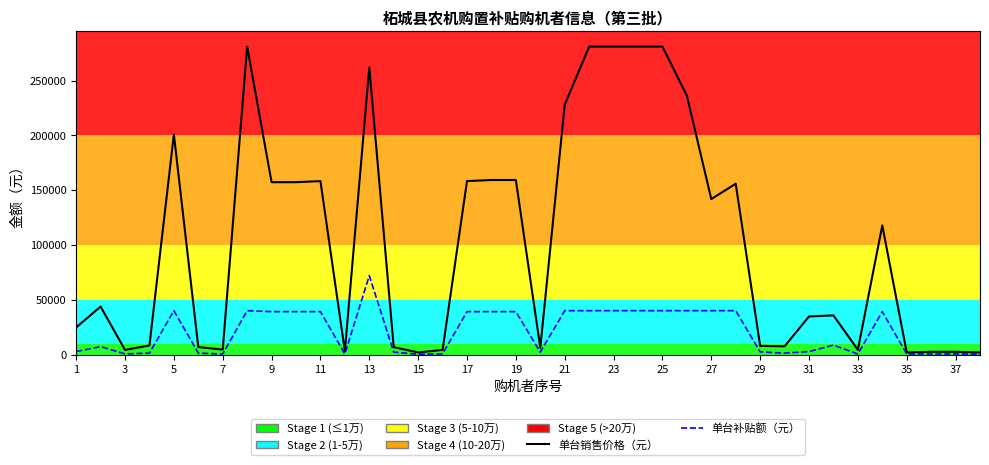

List the series in order of their overall mean, highest first.

单台销售价格（元）, 单台补贴额（元）